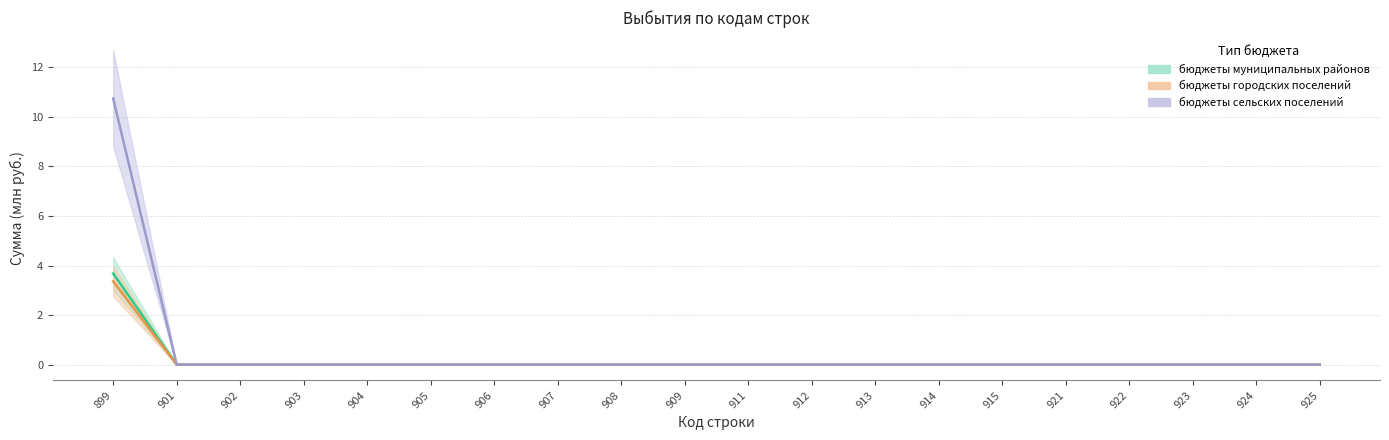

Which category has the highest value in the бюджеты городских поселений series?

899